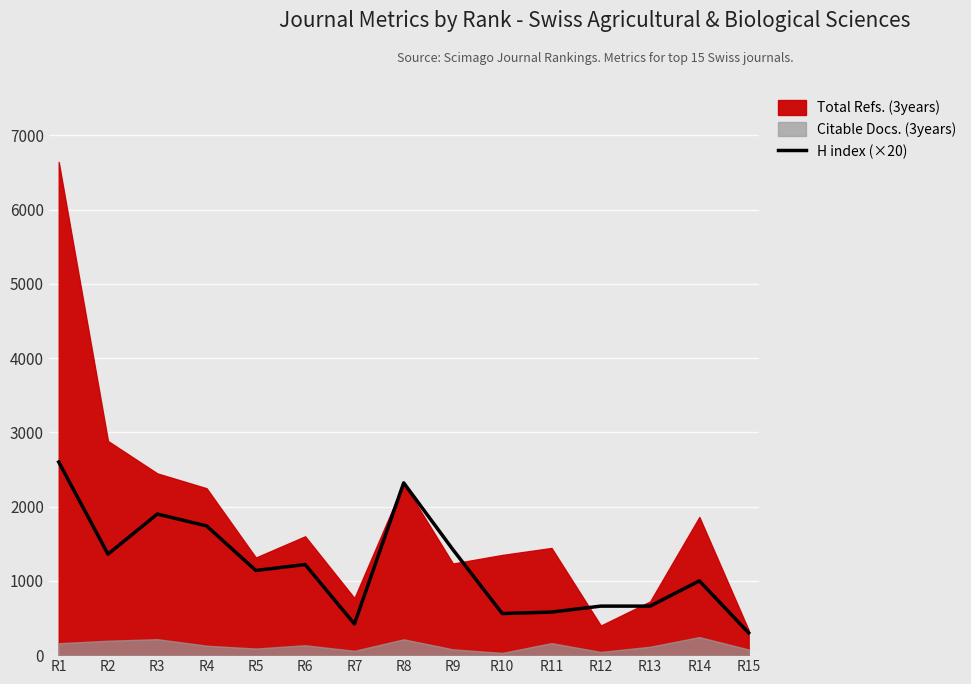

What is the lowest value of the H index (×20) series?

300